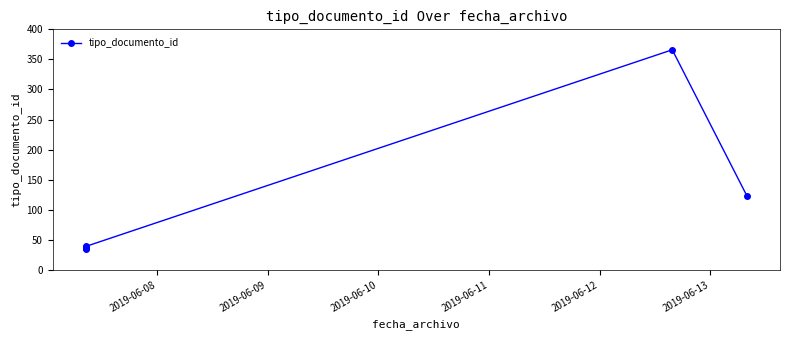

Reading left to right, extract all data points from this chart.

35	36	37	38	39	366	123